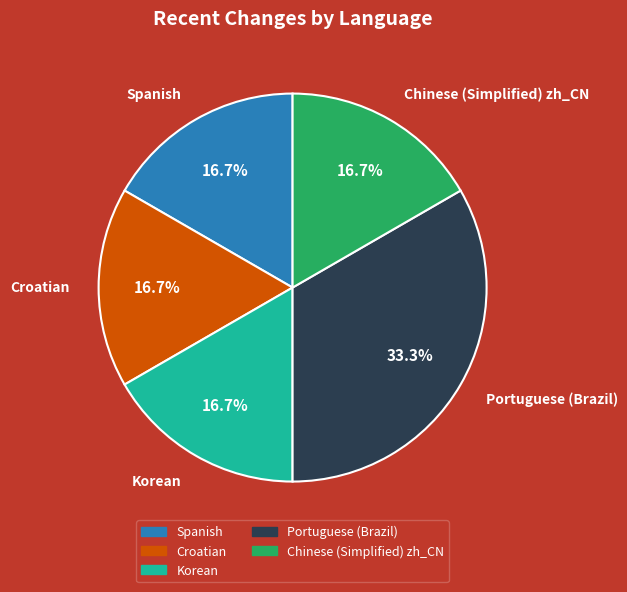

What is the largest slice in the pie chart?

Portuguese (Brazil)